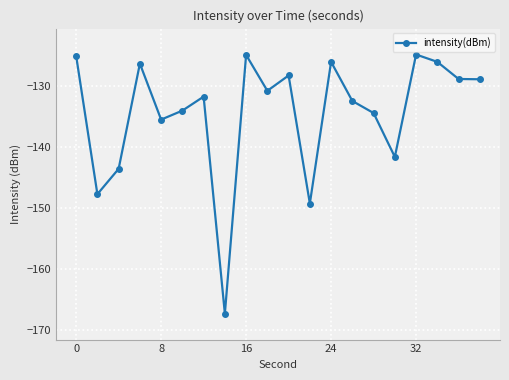

True or false: the data has more than 2 interior local peaks.

True